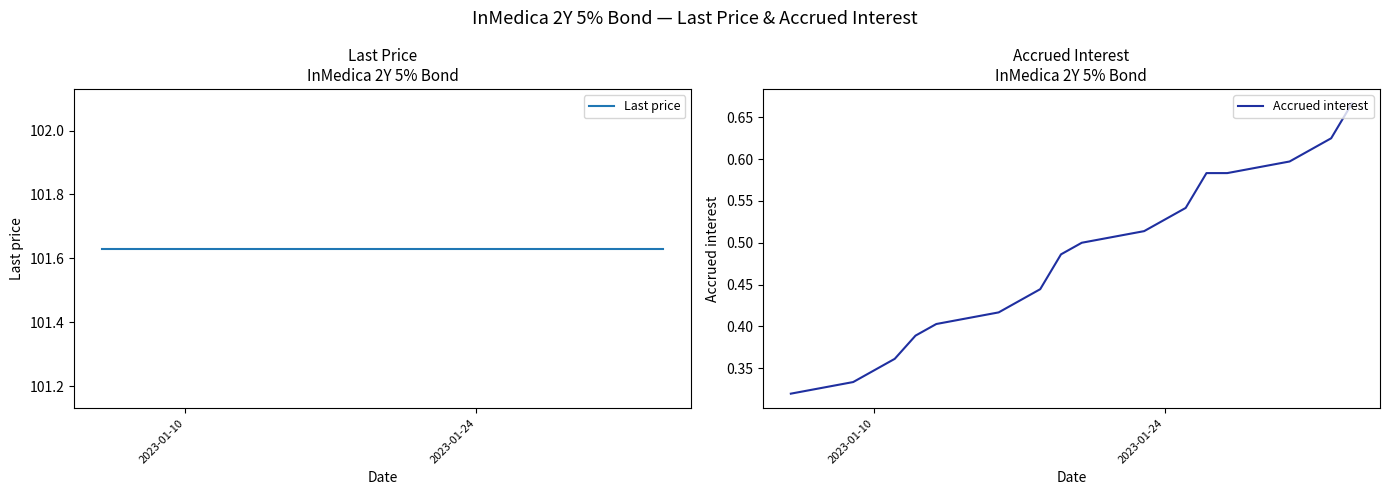

True or false: Last price and Accrued interest intersect in this chart.

False